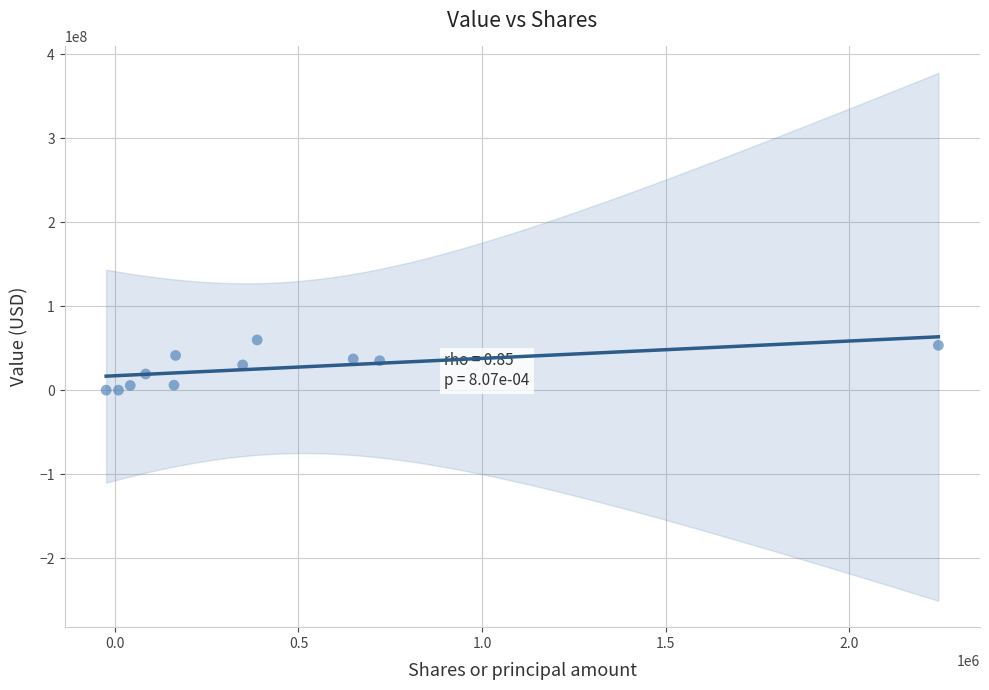

What is the range of Y values (max minus min)?

59816000